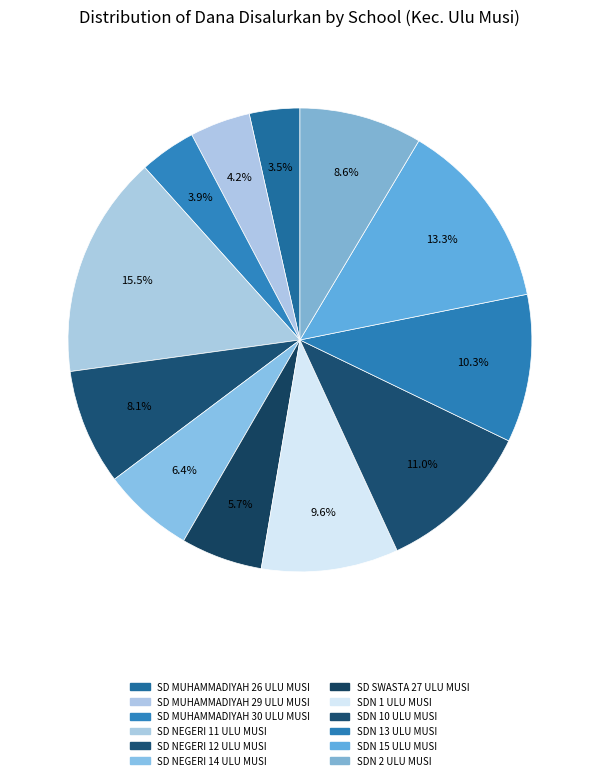

The SD MUHAMMADIYAH 30 ULU MUSI slice represents 4% of the pie. True or false?

True